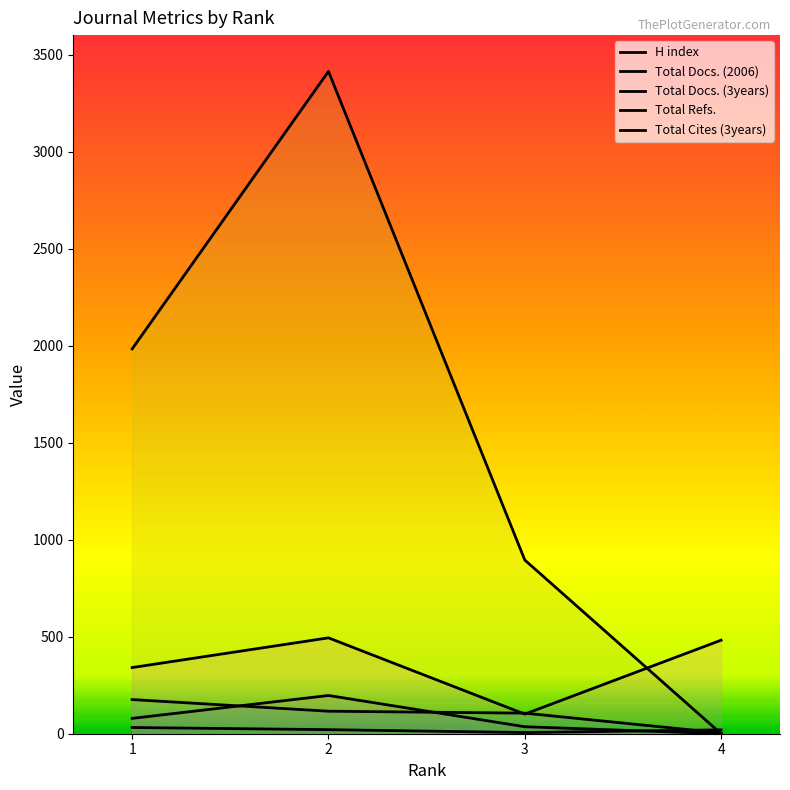

What is the spread (max minus min) of values at 3?

889